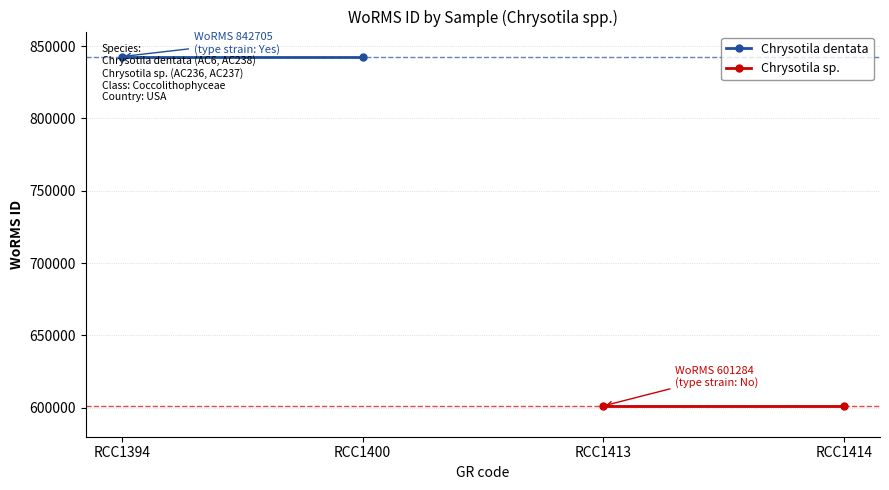

True or false: Chrysotila dentata has a value of 842705 at RCC1394.

True